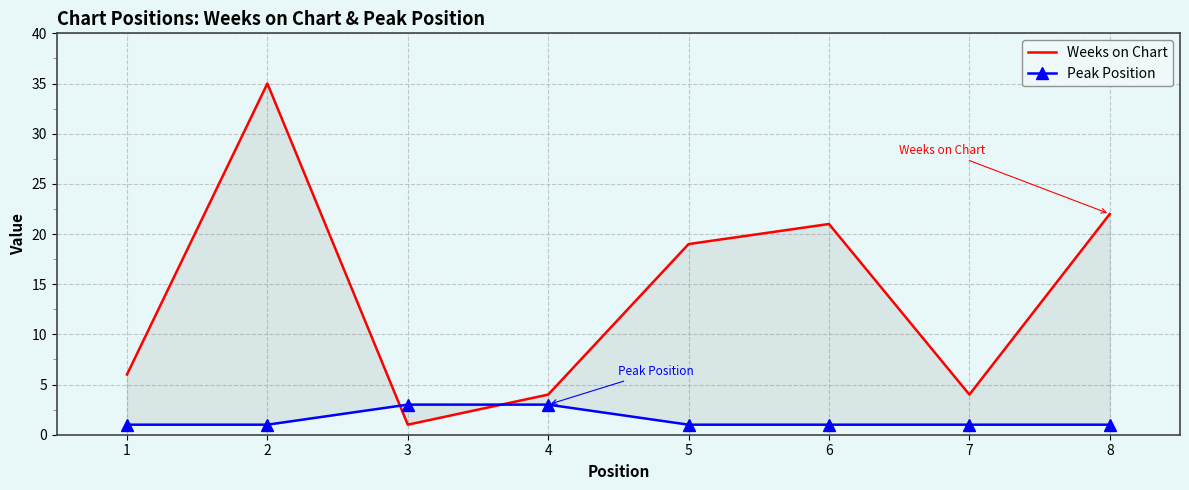

What are all the series names shown in the legend?

Weeks on Chart, Peak Position